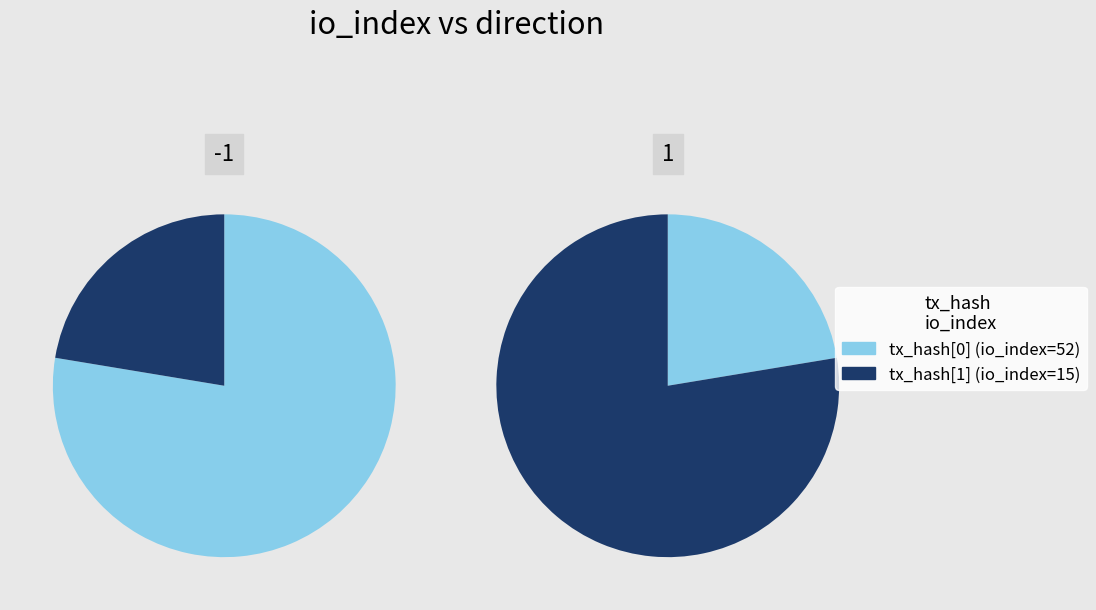

How many slices are in this pie chart?

2